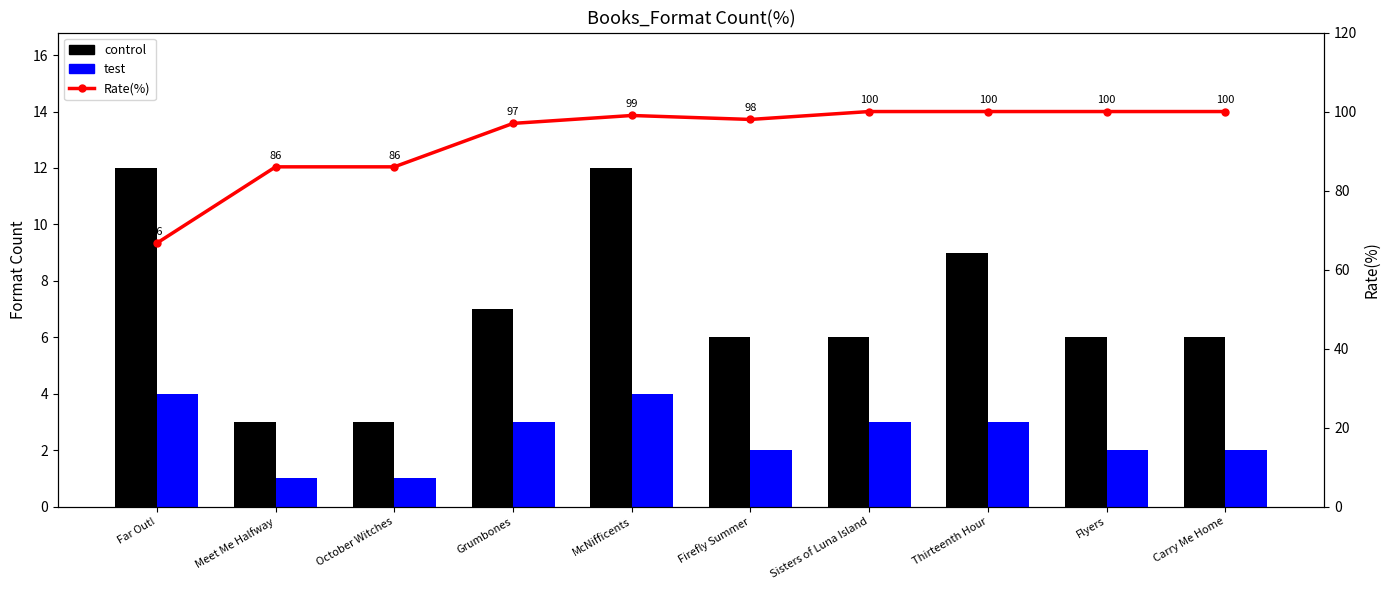

What is the sum of all test values?

25.0